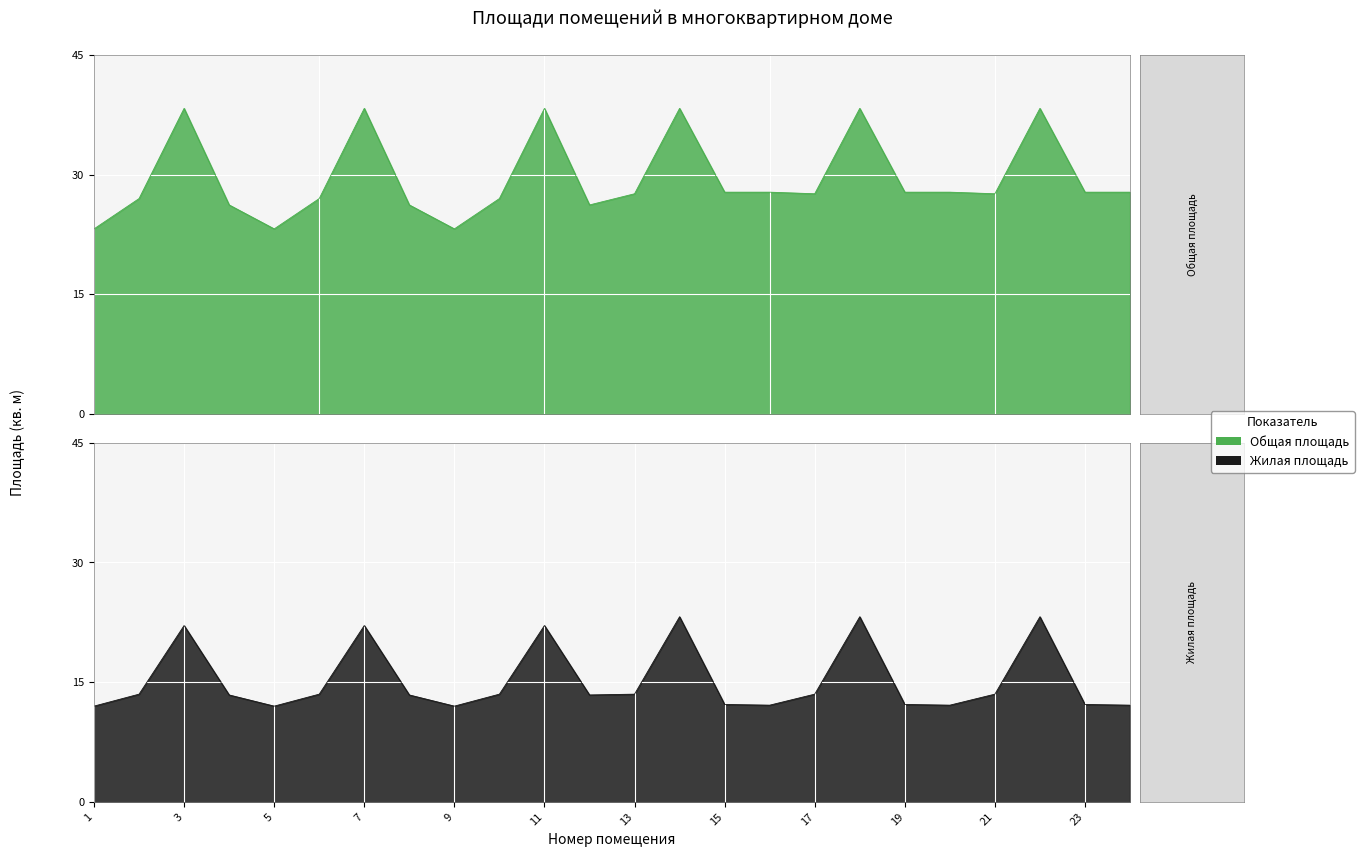

Count the number of categories in the chart.

24